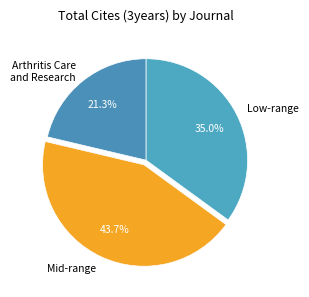

What is the largest slice in the pie chart?

Mid-range